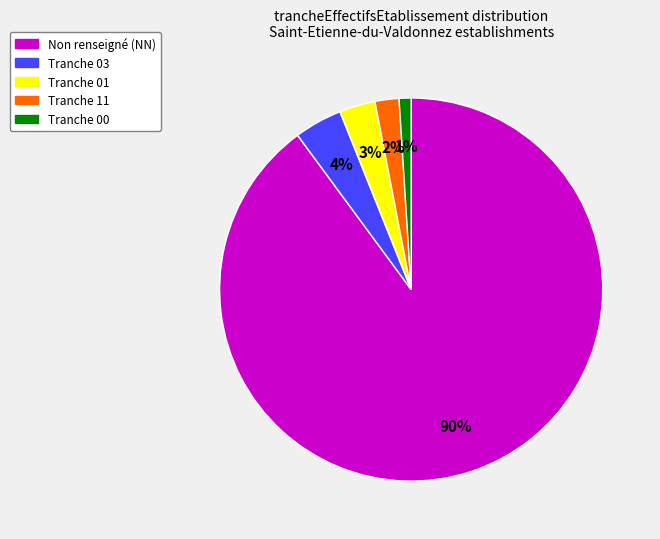

Does any single category account for the majority?

Yes